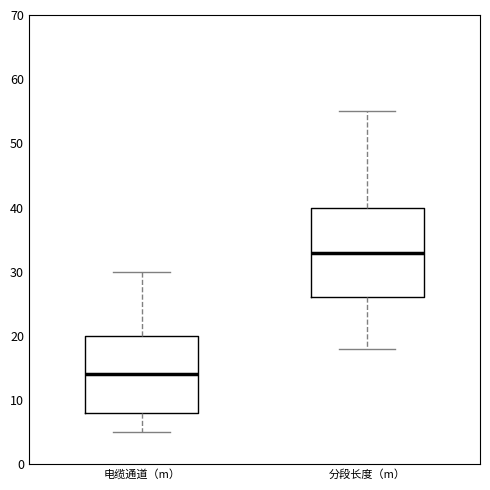

Reading left to right, transcribe this box plot: for each box, give where its median line is, the range the box spans, and where its two whiskers end, as read against the y-axis. The values are not printed on the chart, so give them approximately, as read against the axis.

电缆通道（m）: median 14, box 8 to 20, whiskers 5 to 30
分段长度（m）: median 33, box 26 to 40, whiskers 18 to 55